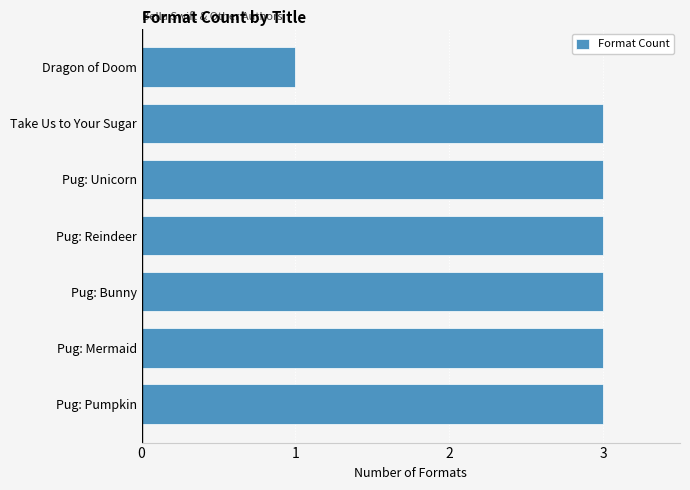

What is the sum of all values?

19